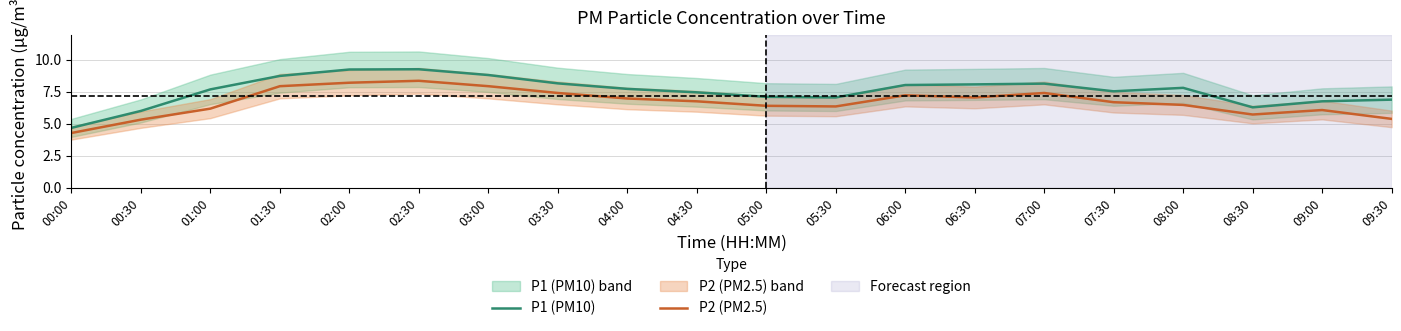

What is the spread (max minus min) of values at 03:00?

0.9